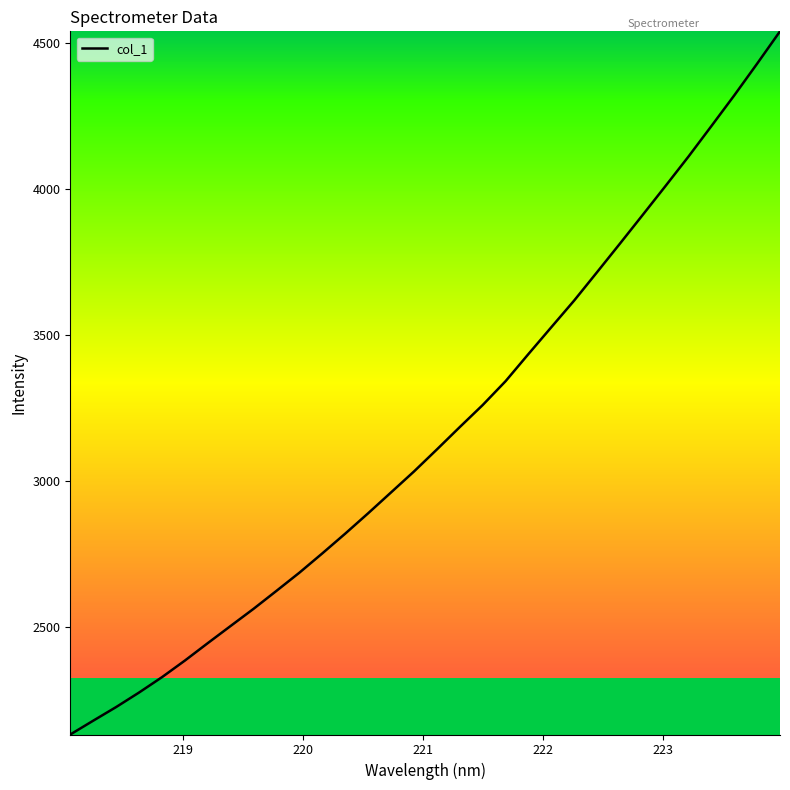

What is the sum of all values?

101390.7